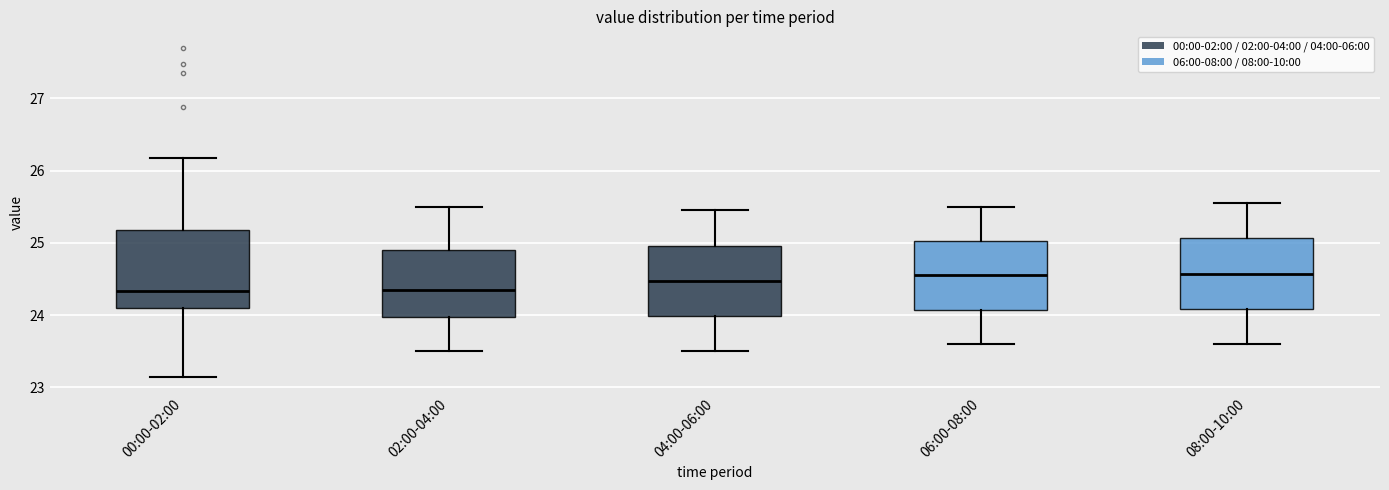

Which box is the tallest, from its lower edge to its upper edge?

00:00-02:00